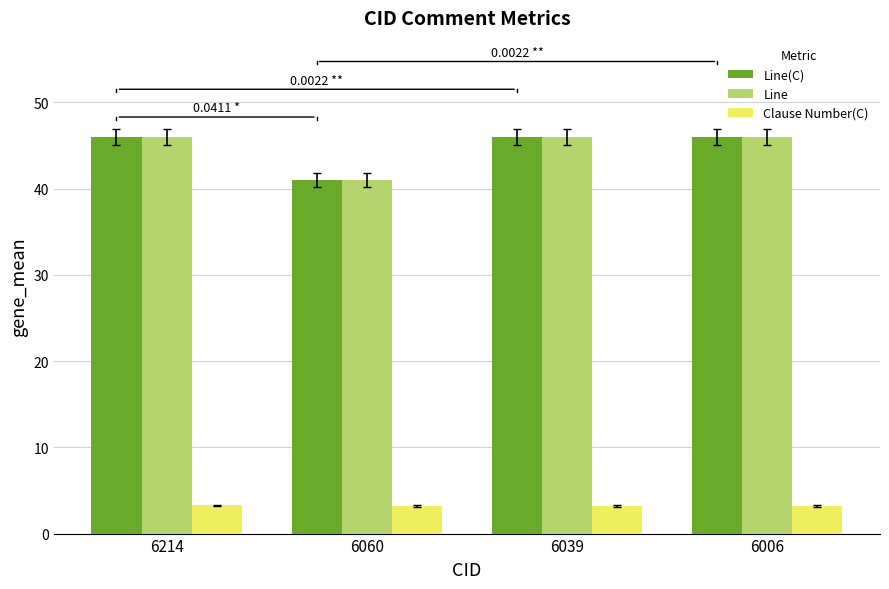

How many categories are shown in the chart?

4